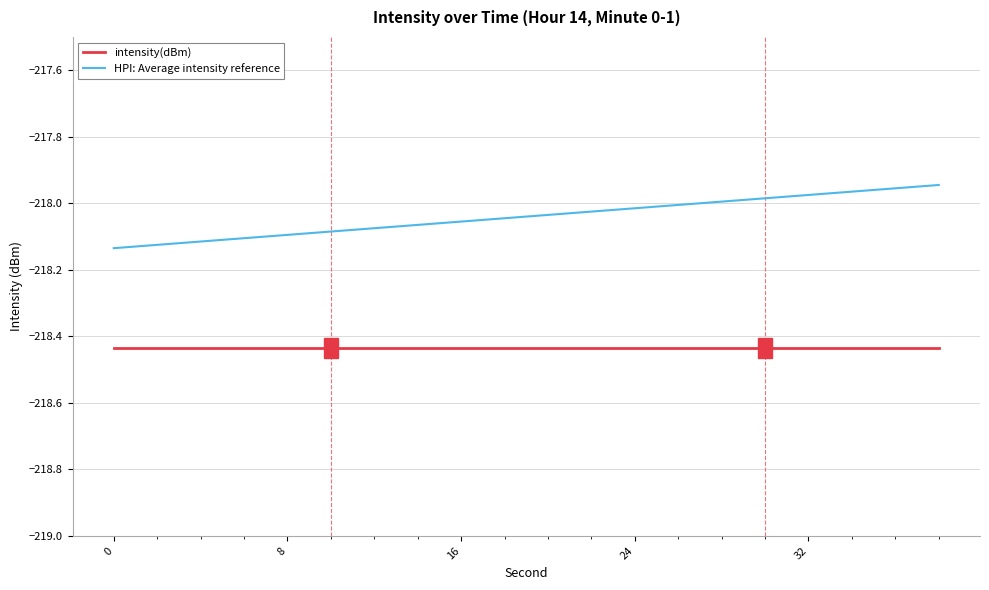

Which series has the largest range (max minus min)?

HPI: Average intensity reference